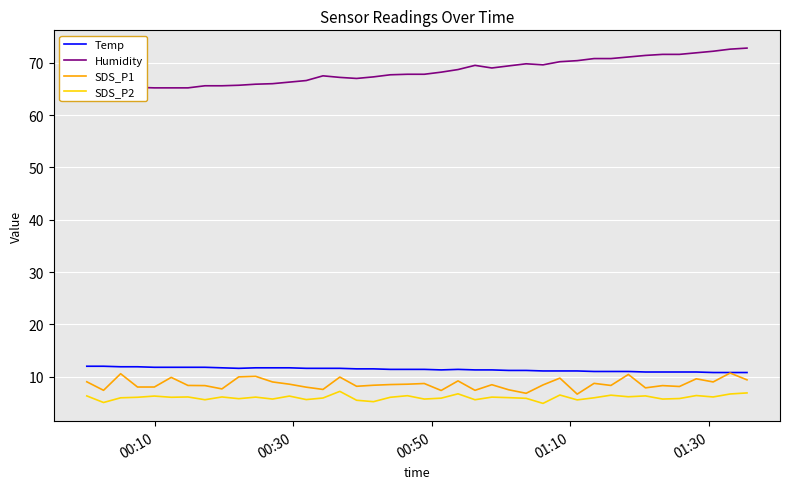

What is the maximum value for Temp?

12.0